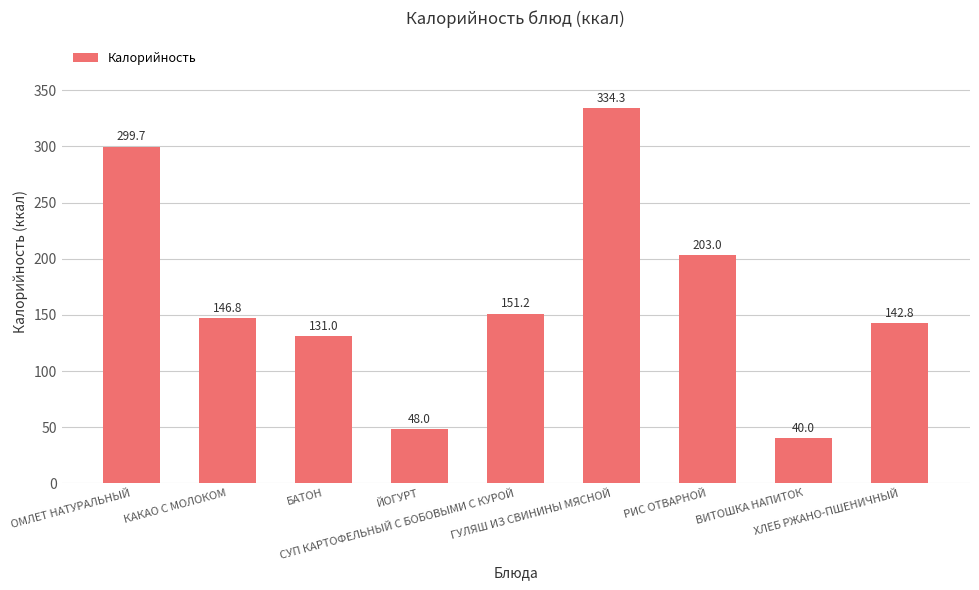

Is it true that the value at ХЛЕБ РЖАНО-ПШЕНИЧНЫЙ is 142.8?

True